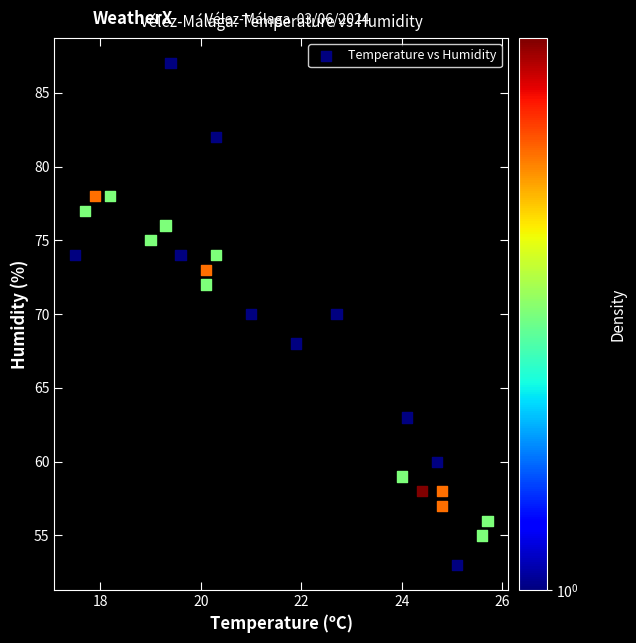

What is the range of Y values (max minus min)?

34